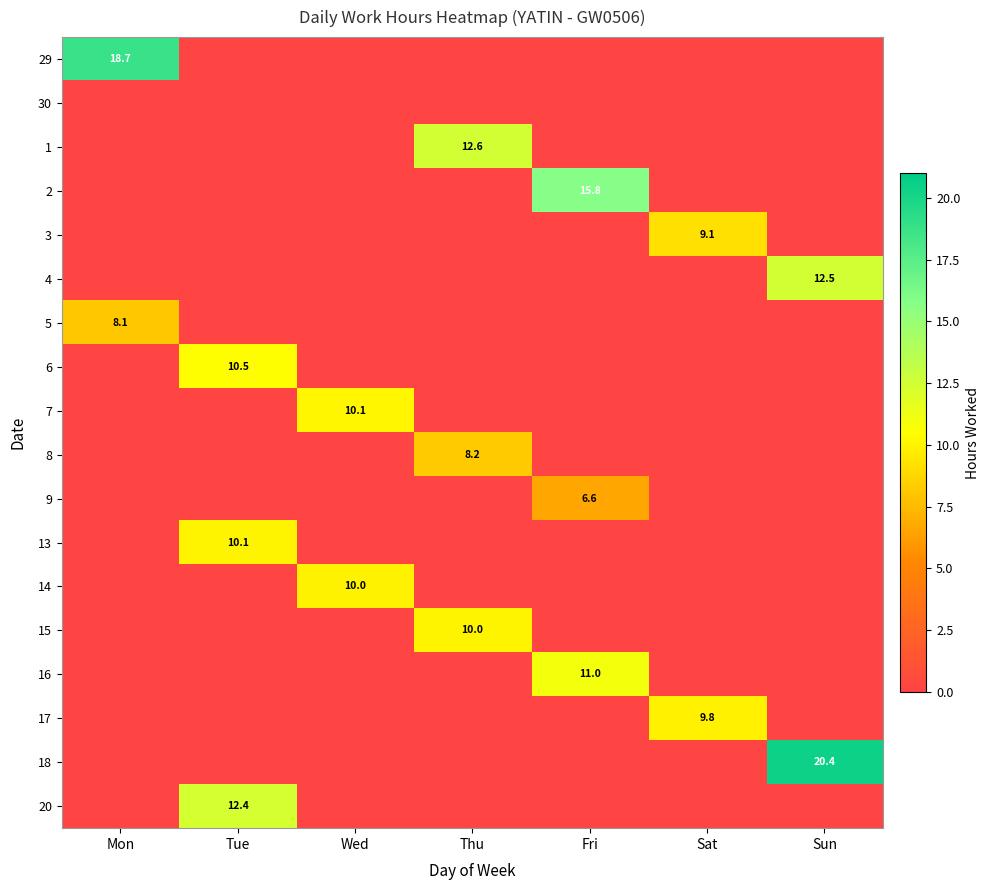

How many positive values does the 5 series have?

1